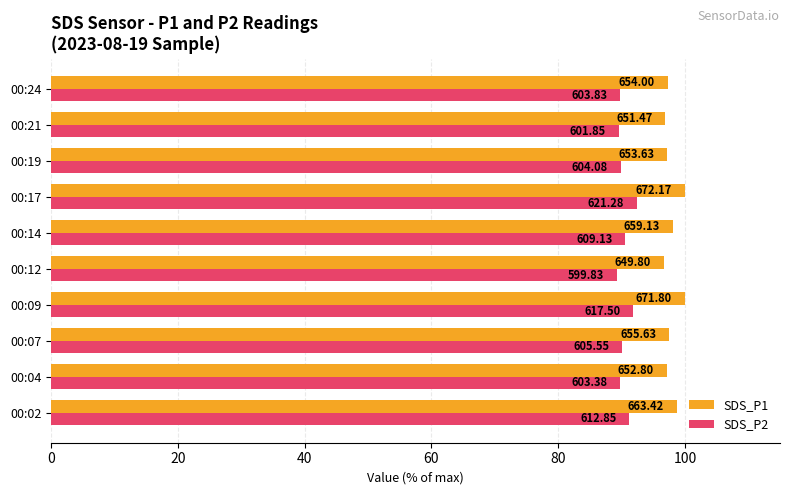

What is the maximum value for SDS_P2?

92.4